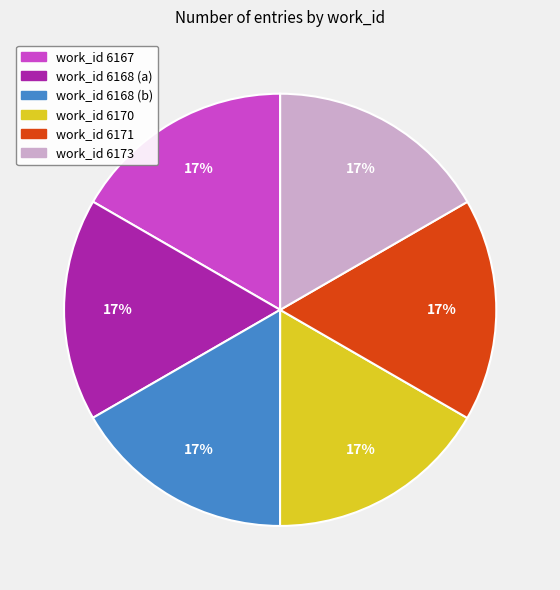

Count the number of slices in the pie.

6